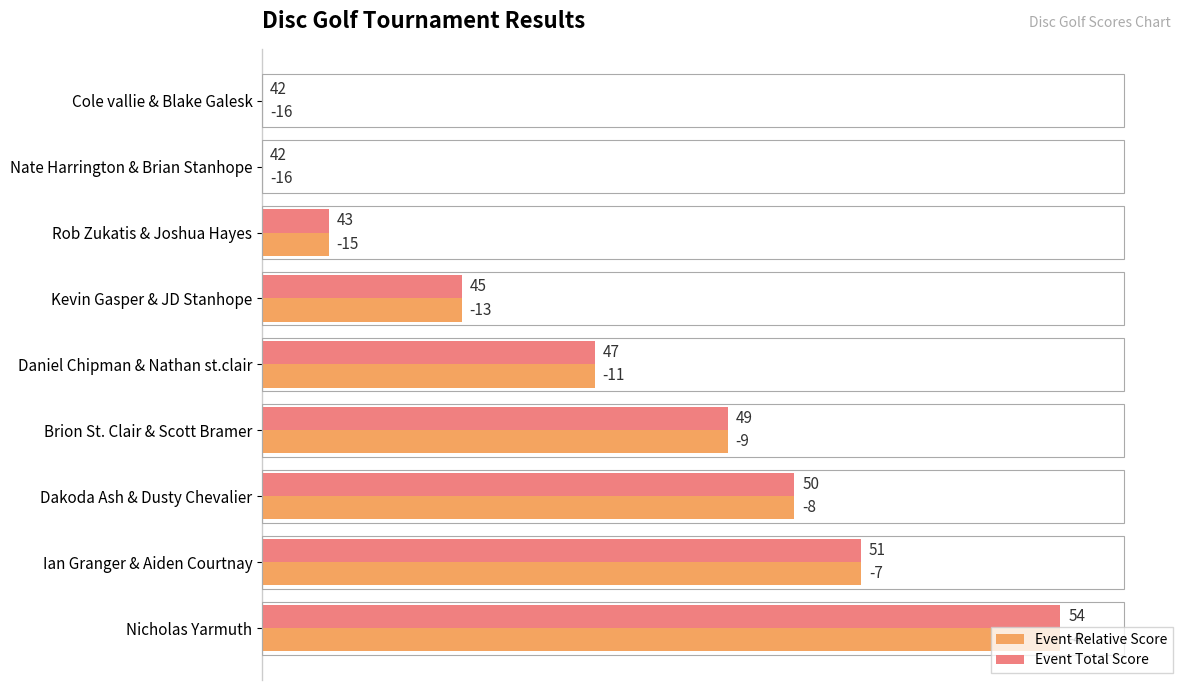

What are all the series names shown in the legend?

Event Relative Score, Event Total Score